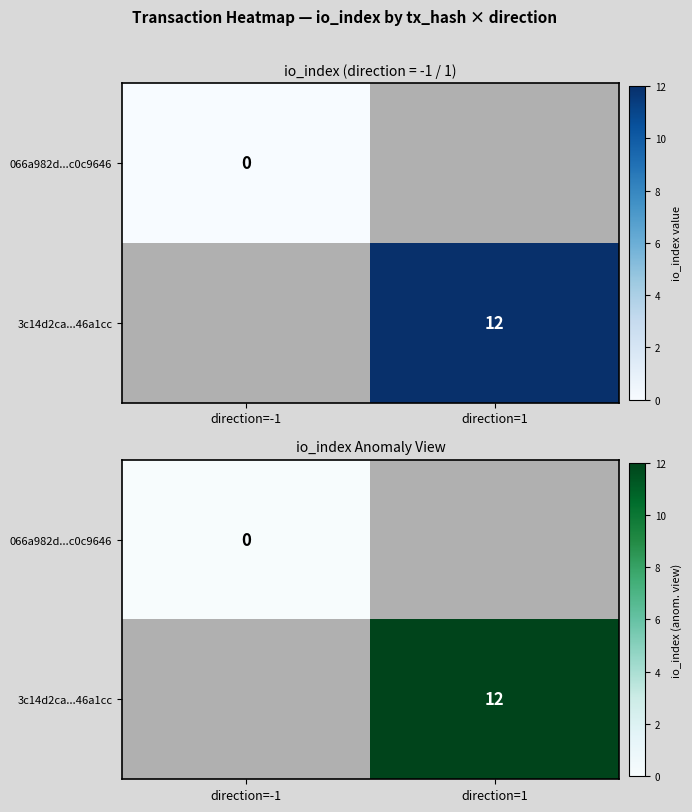

True or false: 066a982d...c0c9646 has a value of 0.0 at direction=-1.

True